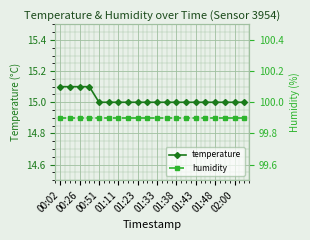

Is it true that temperature equals 15.0 at 01:48?

True